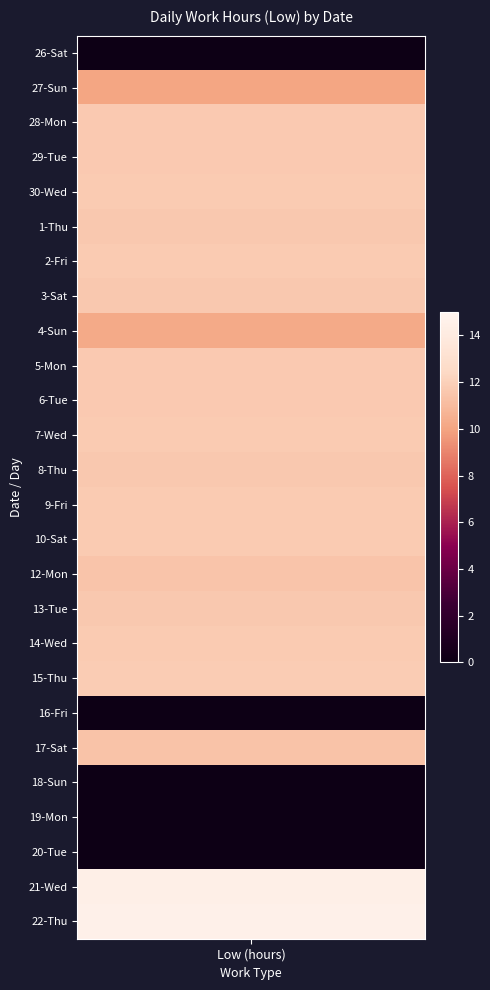

Reading left to right, list all the values displayed in this chart.

values=0.0	1=10.0	2=11.7	3=11.7	4=11.7	5=11.6	6=11.7	7=11.6	8=10.2	9=11.7	10=11.7	11=11.8	12=11.7	13=11.8	14=11.7	15=11.5	16=11.6	17=11.8	18=11.8	19=0.0	20=11.4	21=0.0	22=0.0	23=0.0	24=14.4	25=14.5